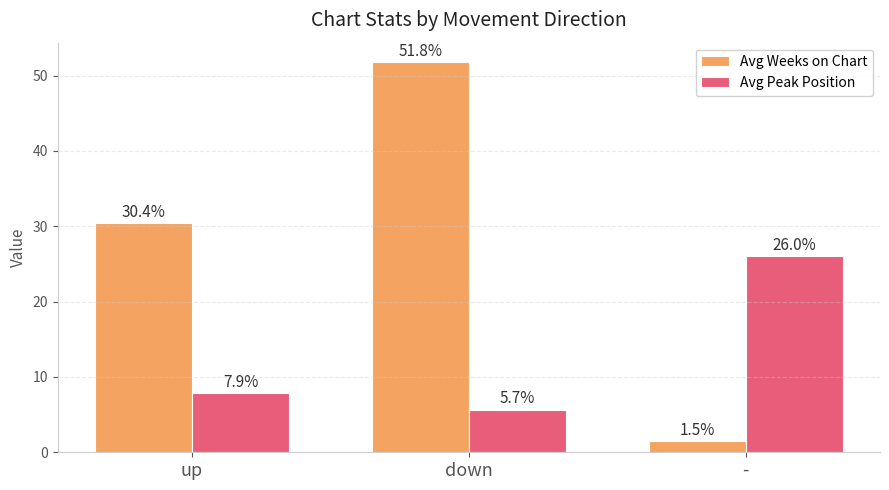

Reading left to right, transcribe all the data shown in this chart.

Avg Weeks on Chart: 30.4	51.8	1.5
Avg Peak Position: 7.9	5.7	26.0